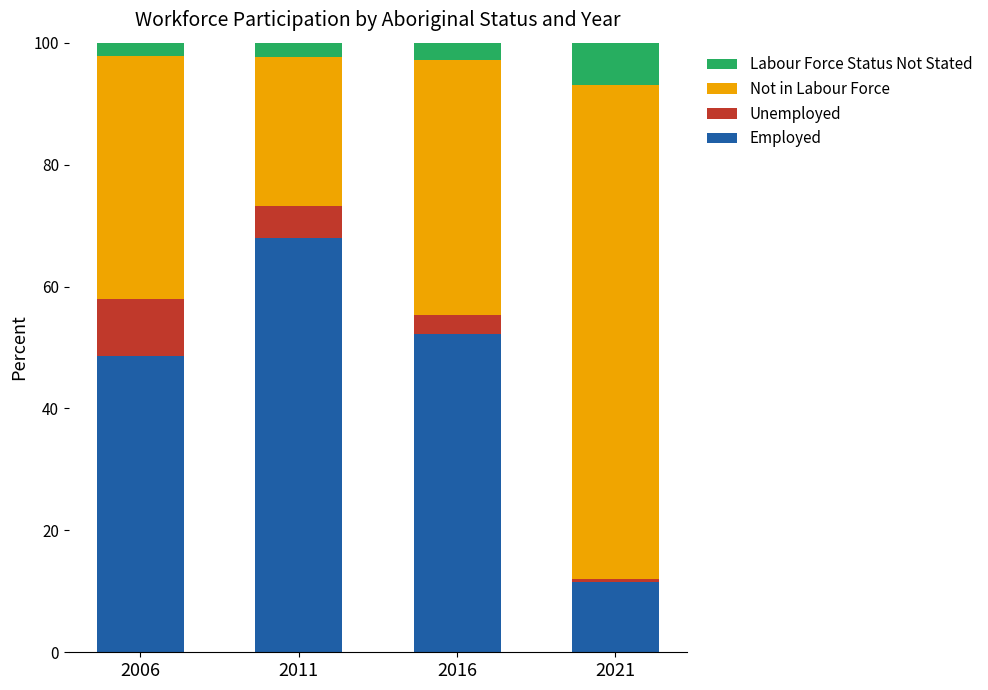

What is the total value across all series at 2006?

100.0